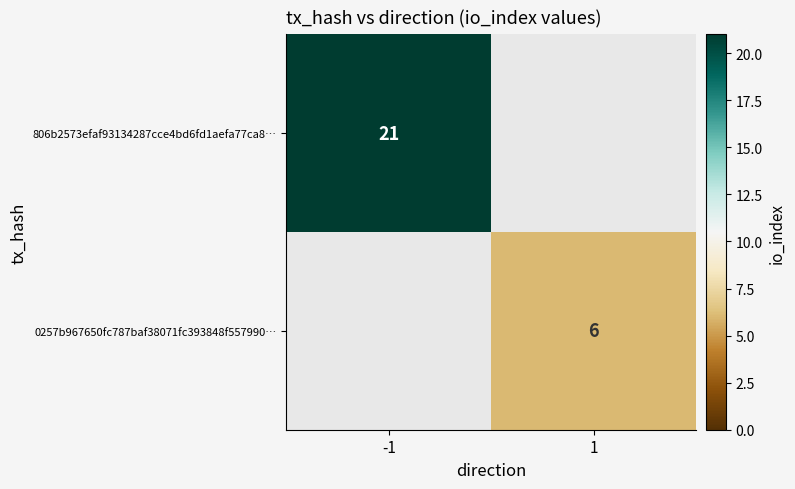

Is it true that 0257b967650fc787baf38071fc393848f557990… equals 10 at 1?

False